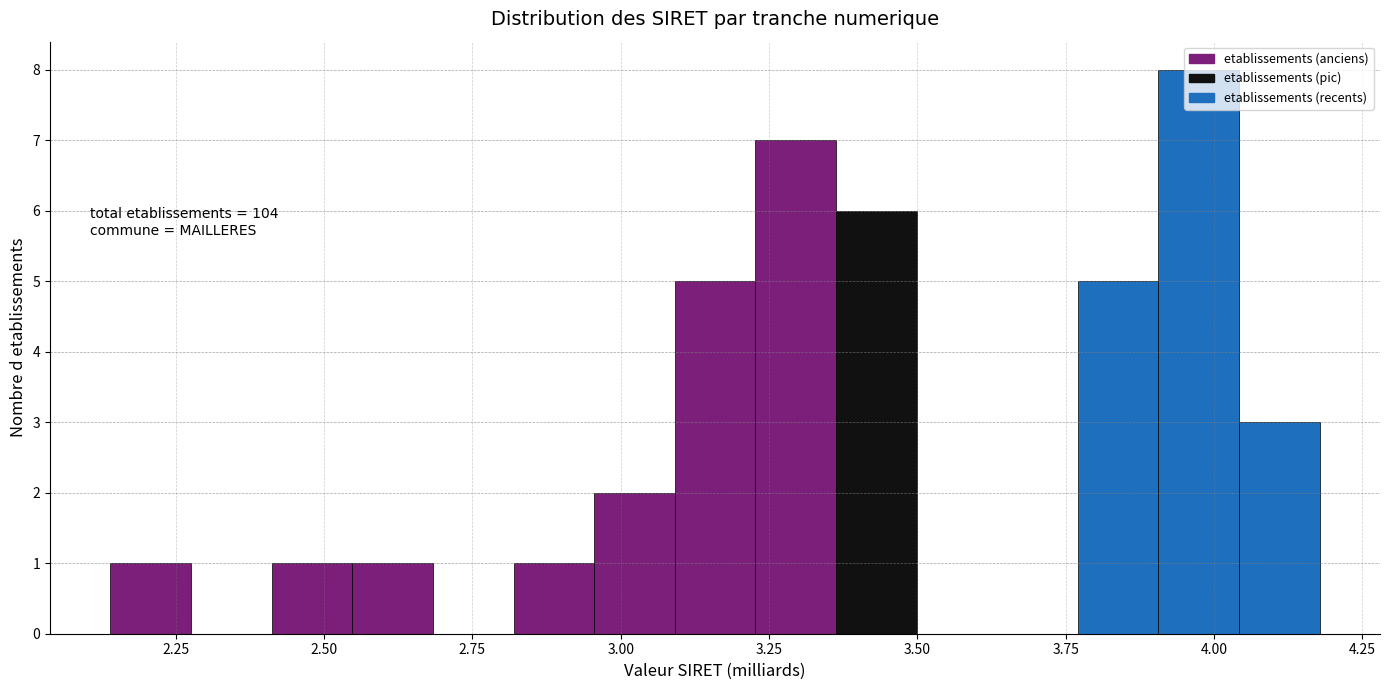

Read against the x-axis, roughly where is the centre of the tallest bar?

3.95